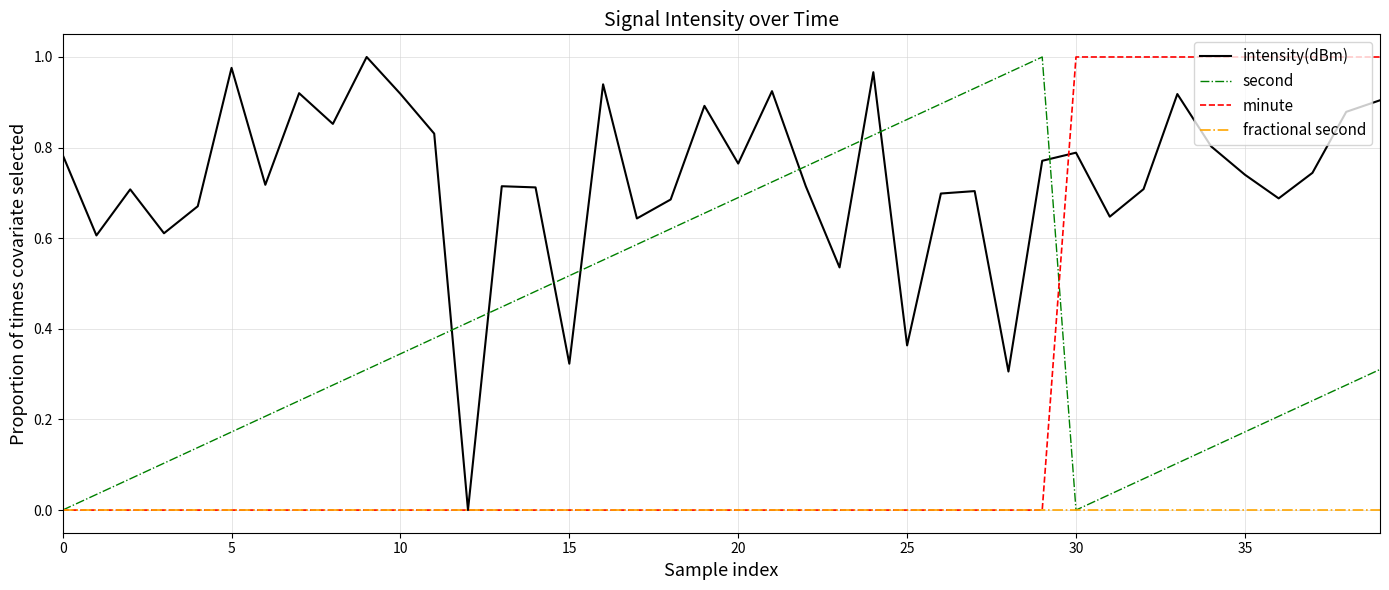

Does the chart have visible grid lines?

Yes